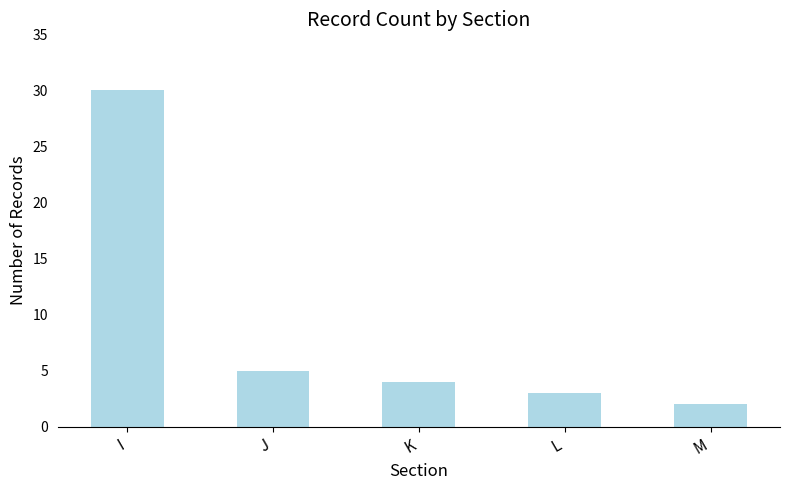

Are the bars grouped side by side (vs. stacked)?

No